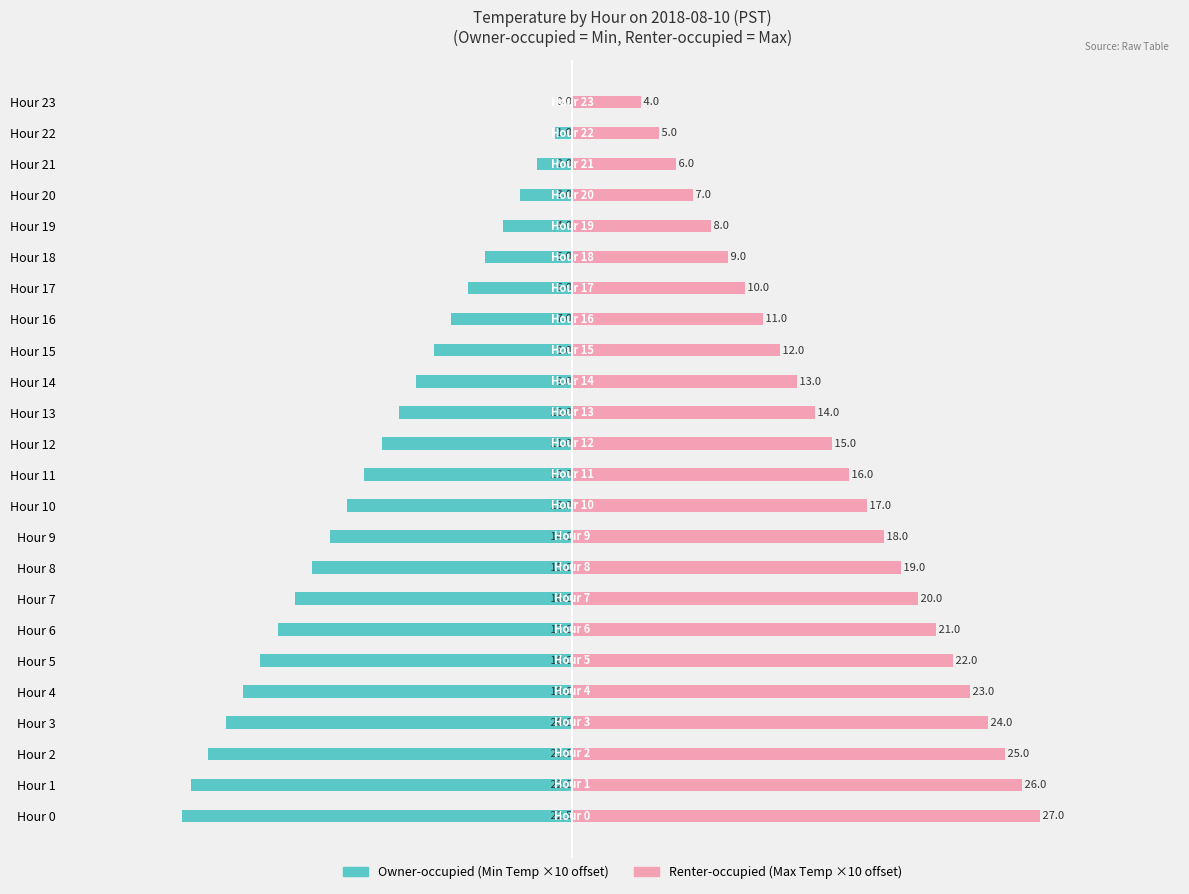

Is the value of Renter-occupied at Hour 14 greater than the value of Owner-occupied at Hour 14?

Yes